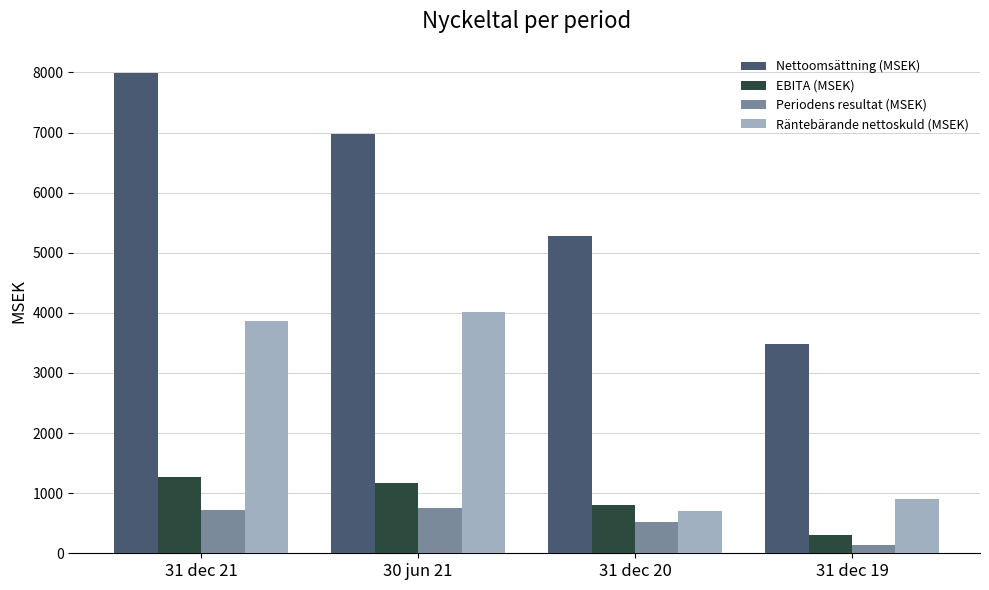

What is the label of the 3rd bar from the left?

31 dec 20